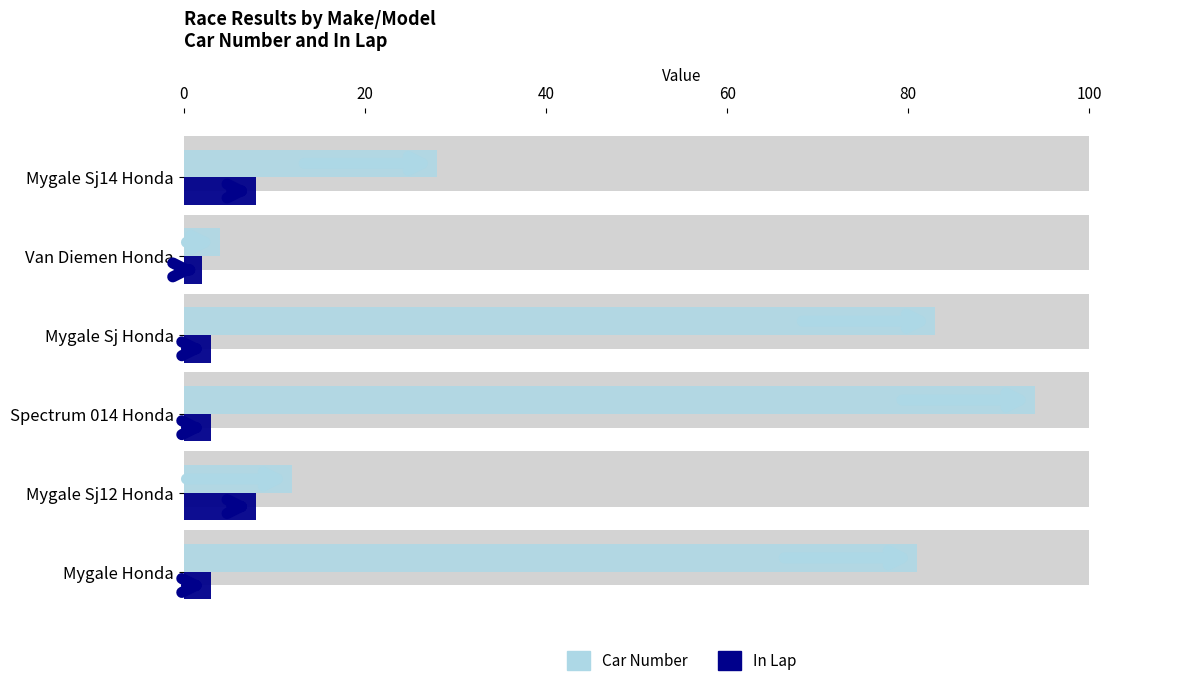

At how many categories does at least one series exceed 74?

3